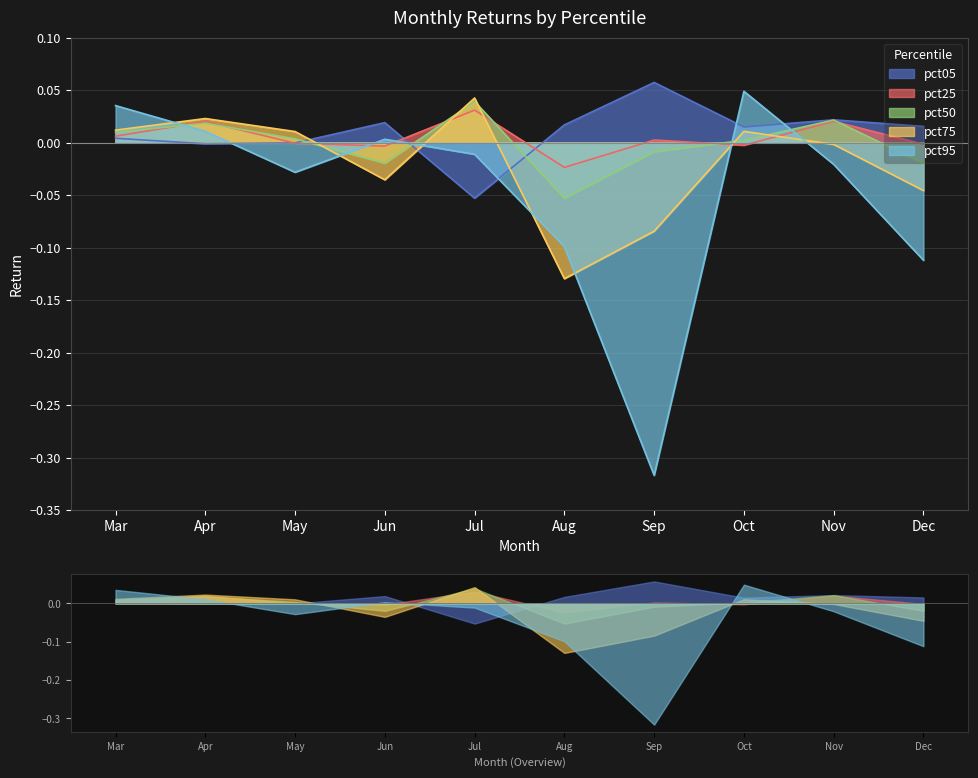

Reading right to left, transcribe all the data shown in this chart.

pct05: 0.0	0.0	0.0	0.1	0.0	-0.1	0.0	-0.0	-0.0	0.0
pct25: -0.0	0.0	-0.0	0.0	-0.0	0.0	-0.0	-0.0	0.0	0.0
pct50: -0.0	0.0	0.0	-0.0	-0.1	0.0	-0.0	0.0	0.0	0.0
pct75: -0.0	-0.0	0.0	-0.1	-0.1	0.0	-0.0	0.0	0.0	0.0
pct95: -0.1	-0.0	0.0	-0.3	-0.1	-0.0	0.0	-0.0	0.0	0.0